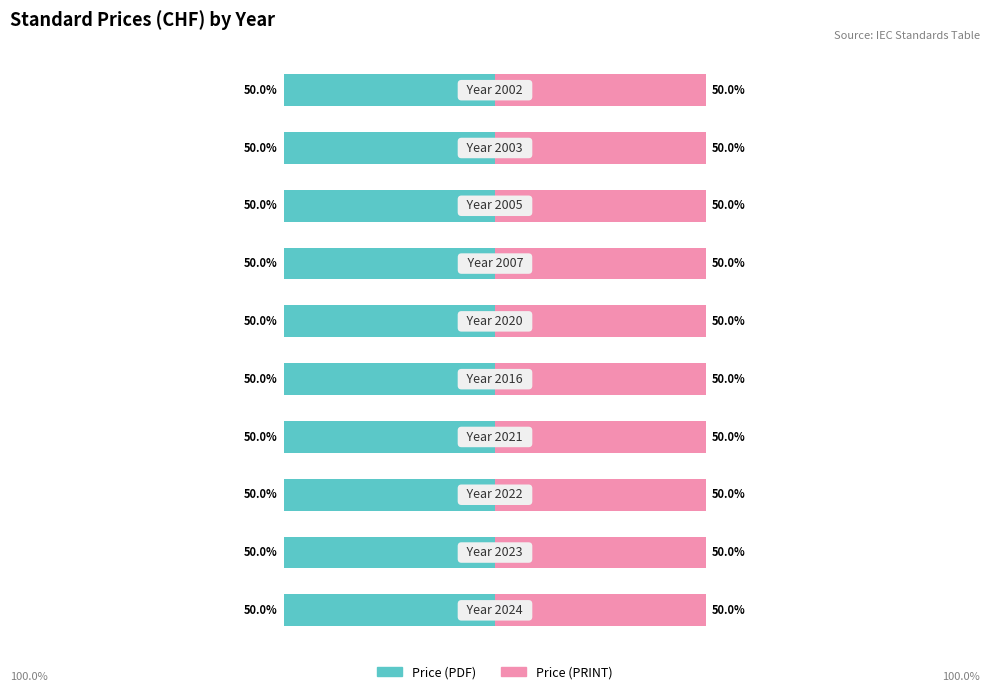

What is the highest value of the Price (PDF) series?

340